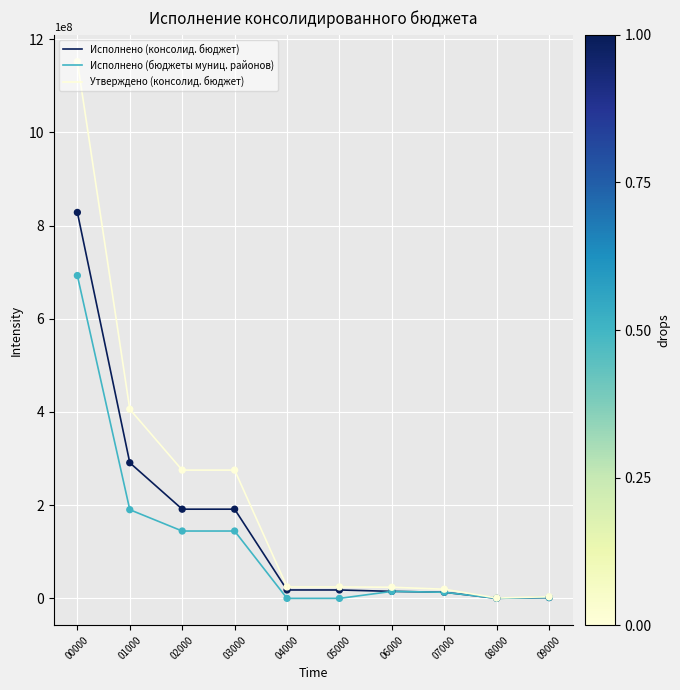

Which series has the widest spread of values?

Утверждено (консолид. бюджет)